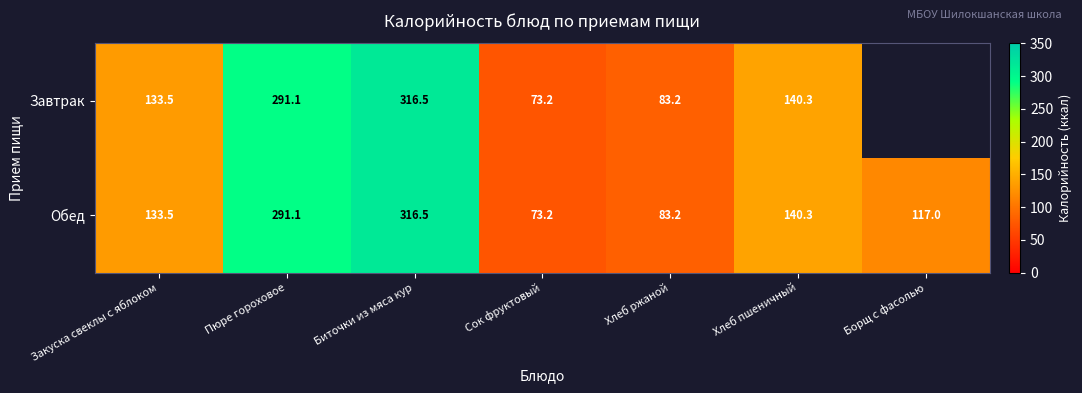

Which label corresponds to the largest value in the chart?

Биточки из мяса кур